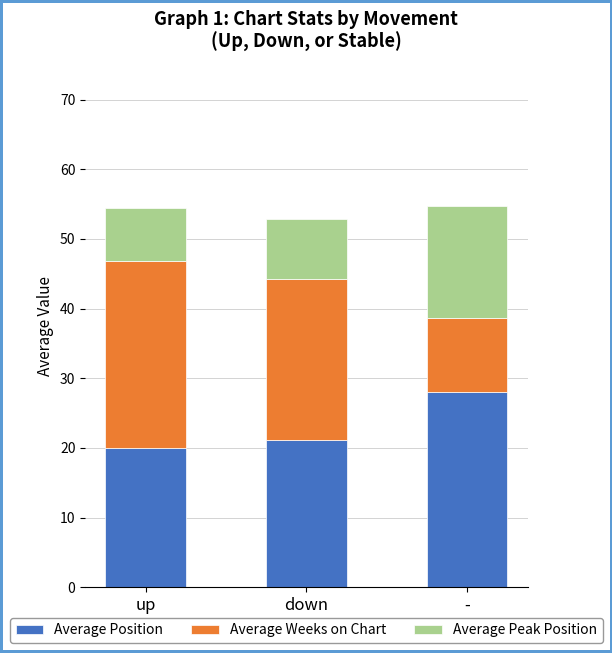

At which label does Average Position reach its peak?

-